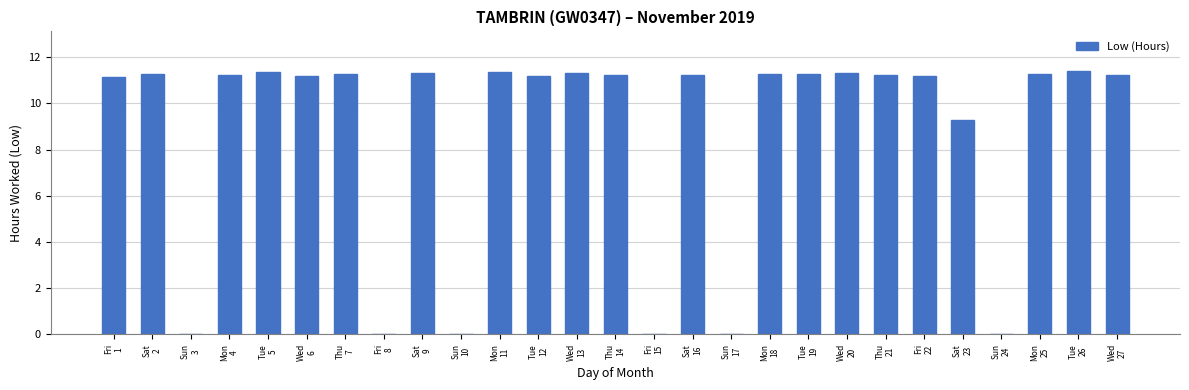

What is the average value?

8.7